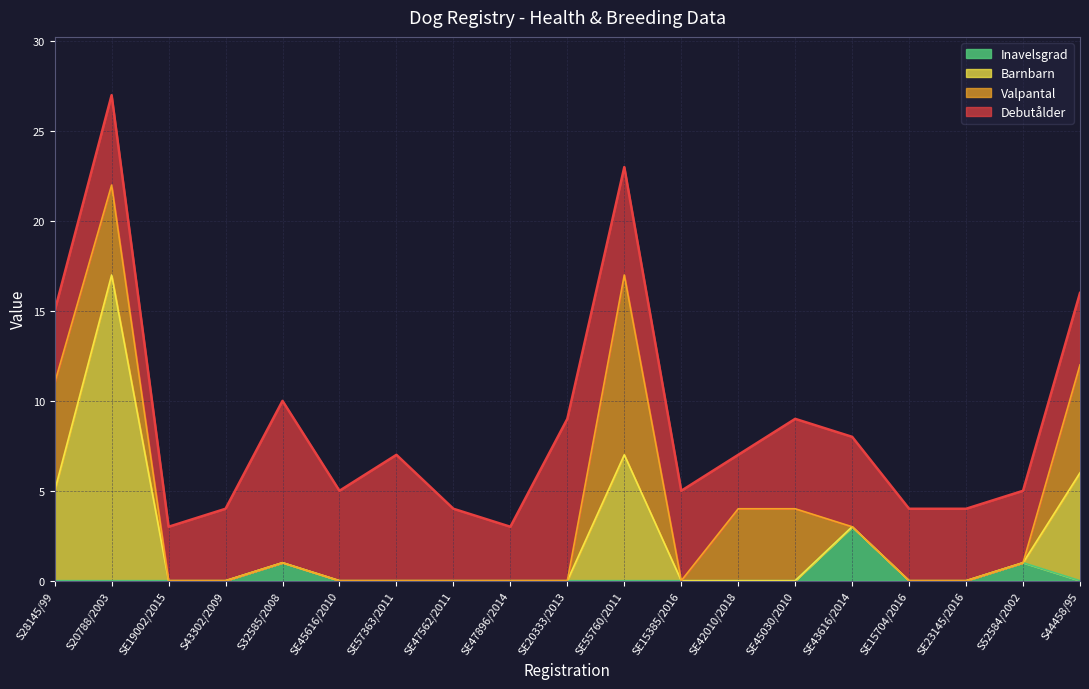

What is the highest value of the Inavelsgrad series?

3